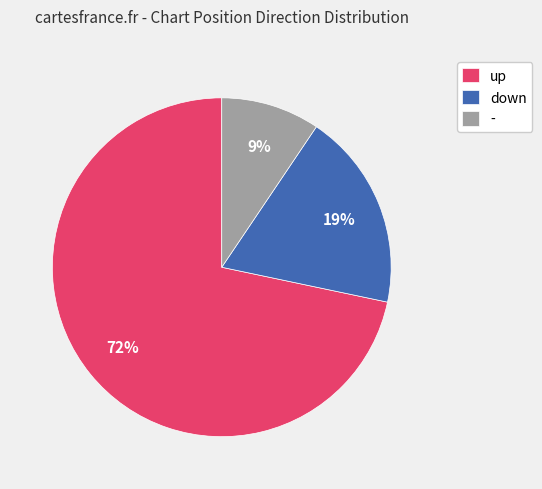

Approximately how many times larger is the value at up compared to down?

3.8